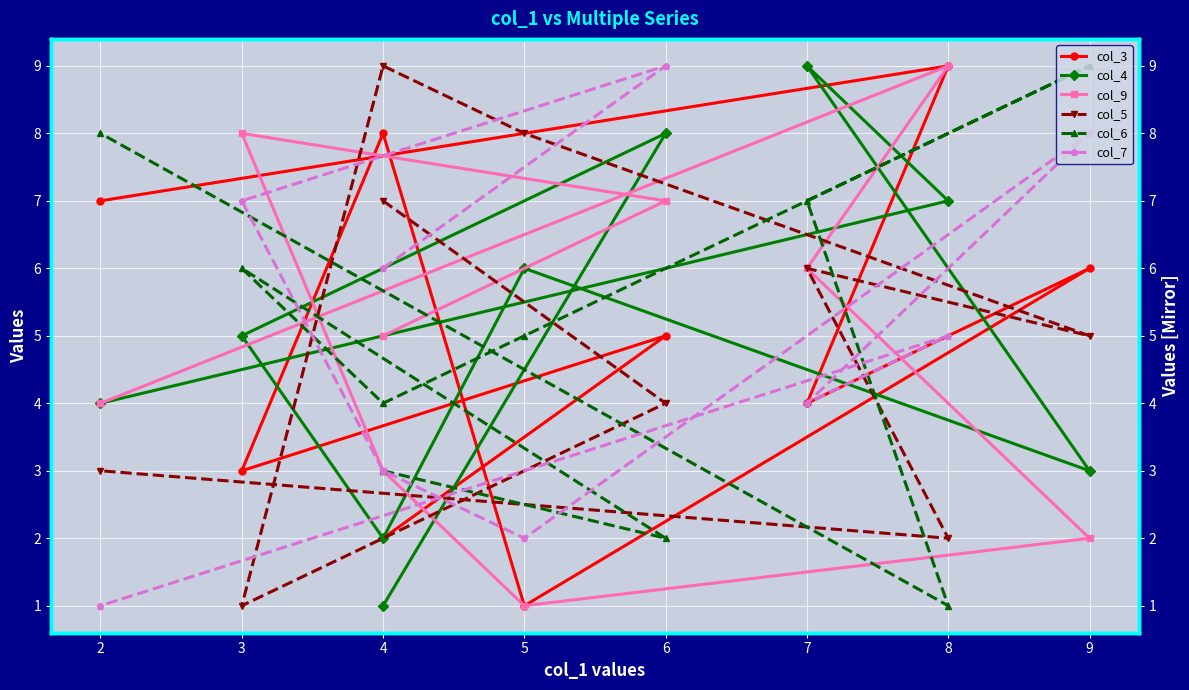

Reading right to left, extract all data points from this chart.

col_3: 7	9	4	6	1	8	3	5	2
col_4: 4	7	9	3	6	2	5	8	1
col_9: 4	9	6	2	1	3	8	7	5
col_5: 3	2	6	5	8	9	1	4	7
col_6: 8	1	7	9	5	4	6	2	3
col_7: 1	5	4	8	2	3	7	9	6